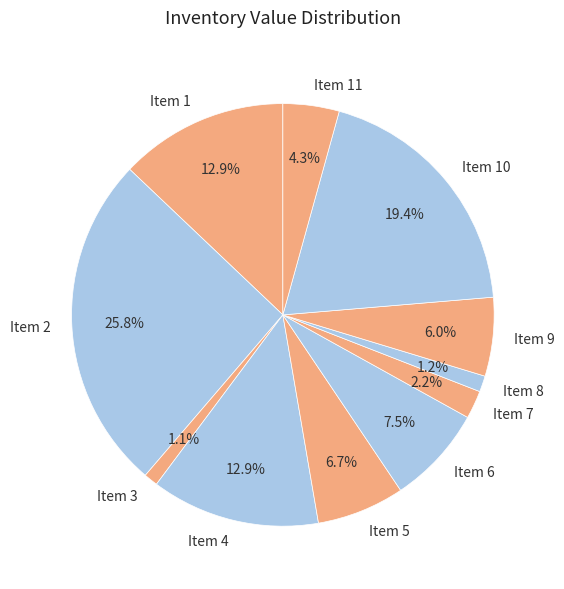

Which slice is the largest?

Item 2